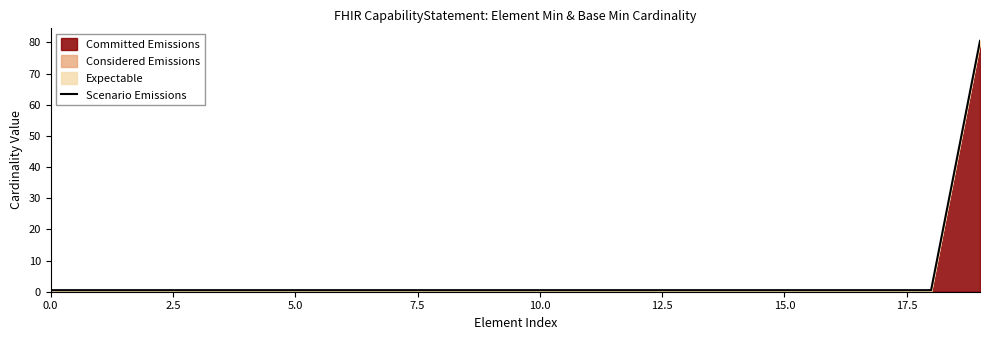

What is the sum of all values?

90.0